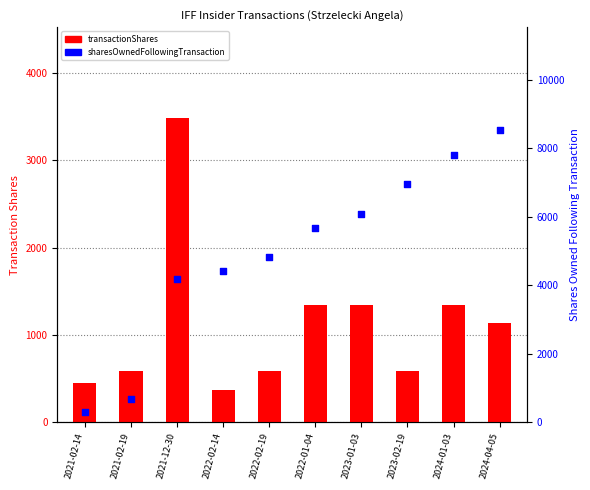

Is the value of transactionShares at 2023-02-19 greater than the value of sharesOwnedFollowingTransaction at 2024-01-03?

No